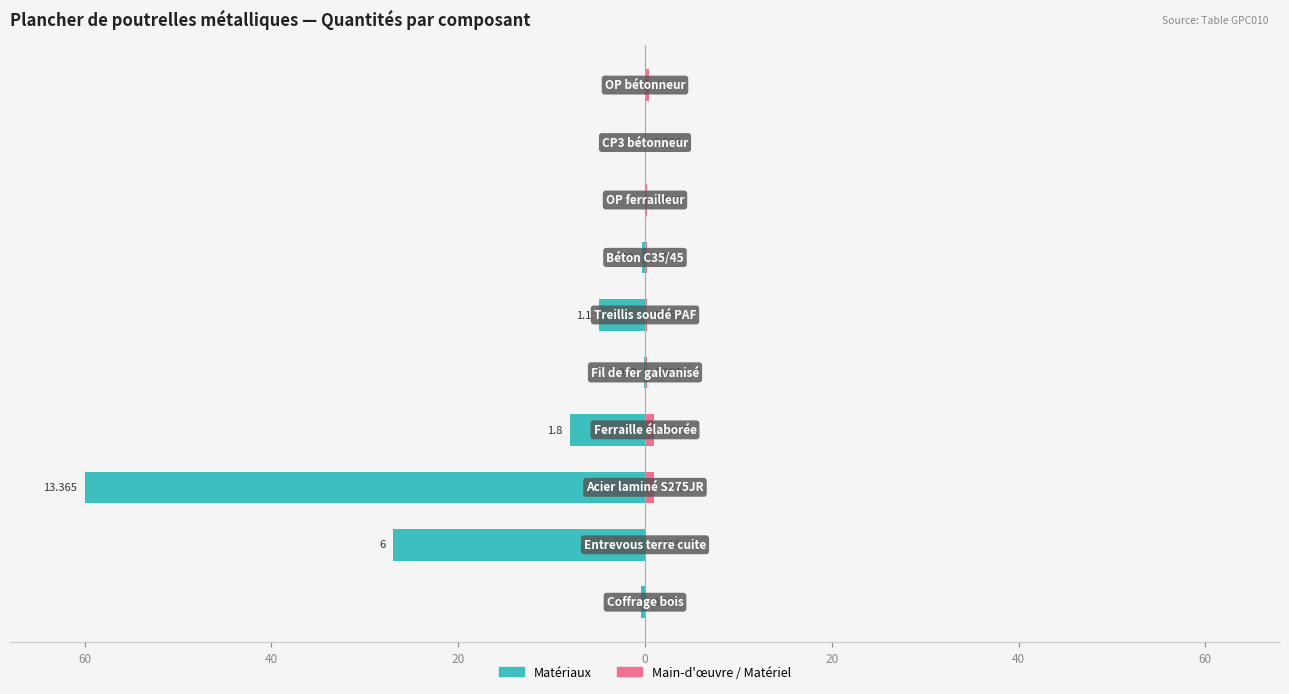

What is the difference between the highest and lowest values at 9?

0.4